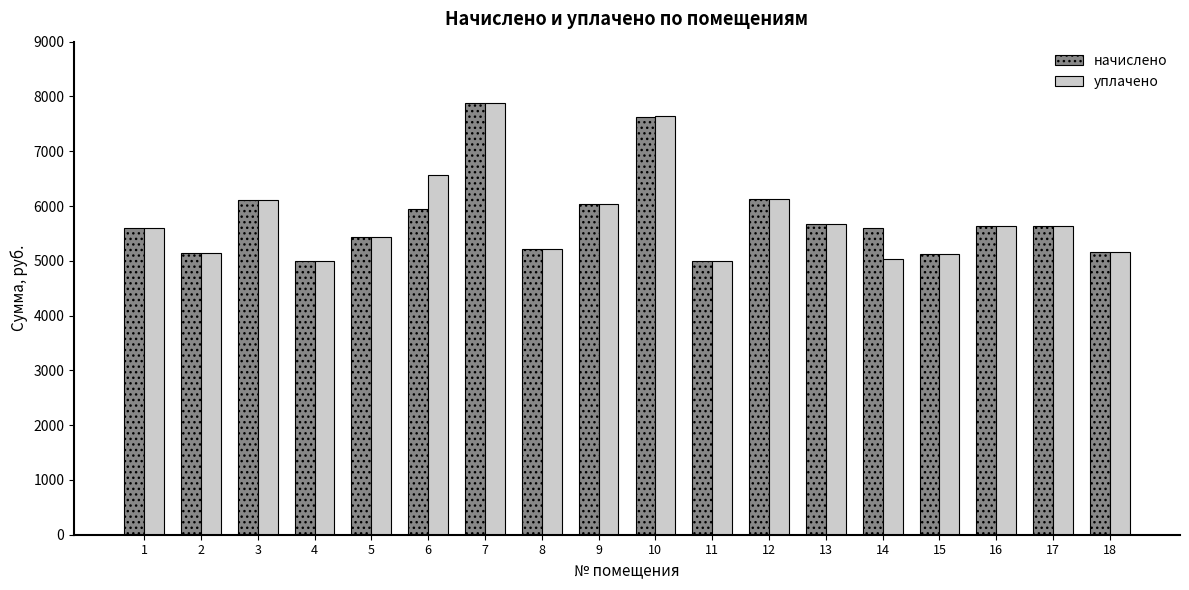

What is the value of the начислено bar at the 16th from the left?

5638.7